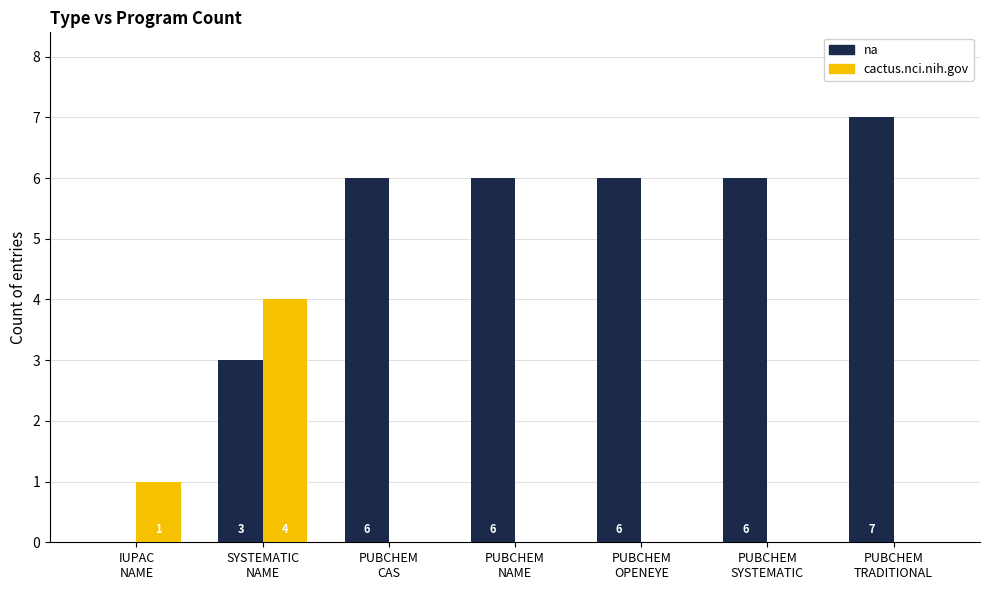

How many values in cactus.nci.nih.gov are above zero?

2